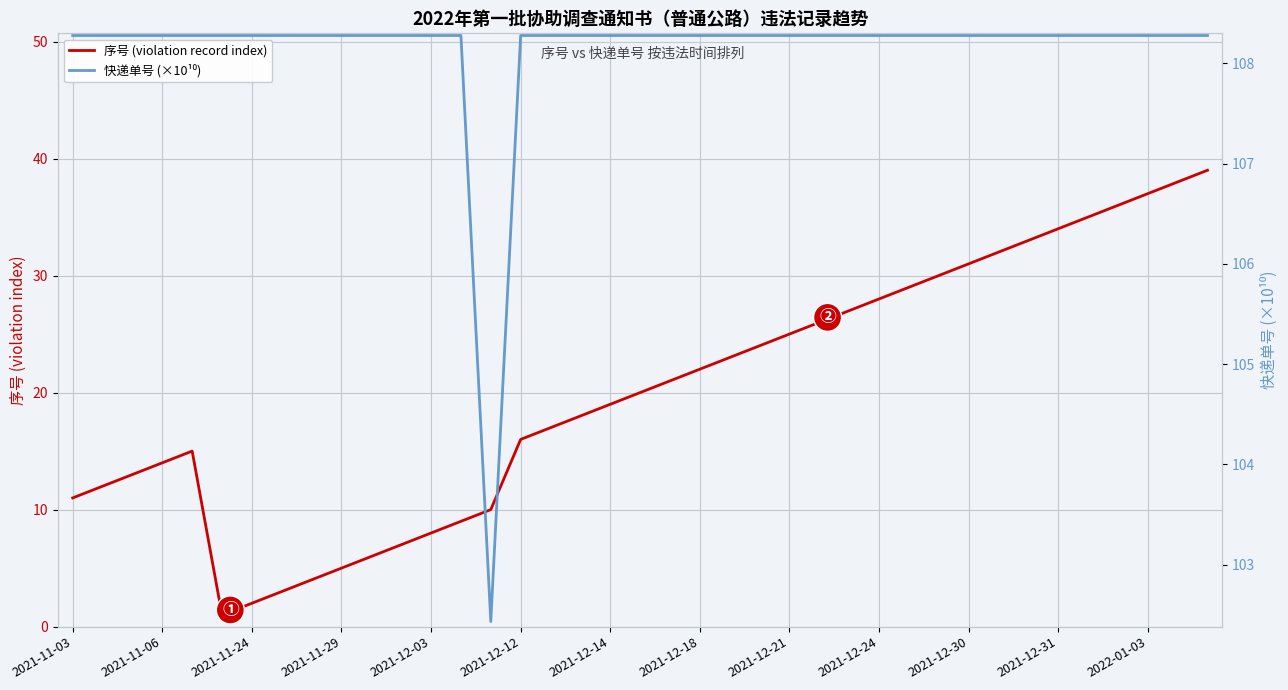

True or false: 快递单号 (×10¹⁰) has a value of 108.3 at 38.

True